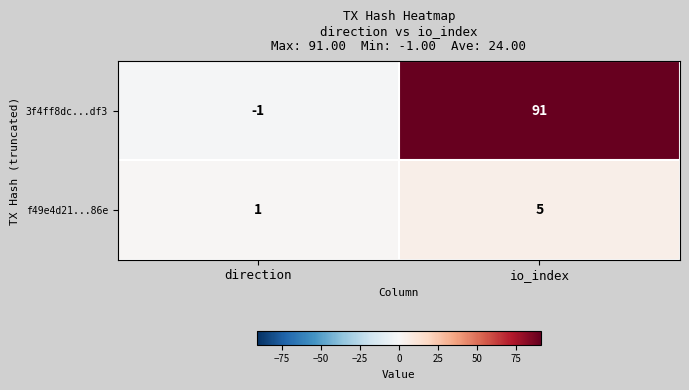

At which label does f49e4d21...86e reach its minimum?

direction